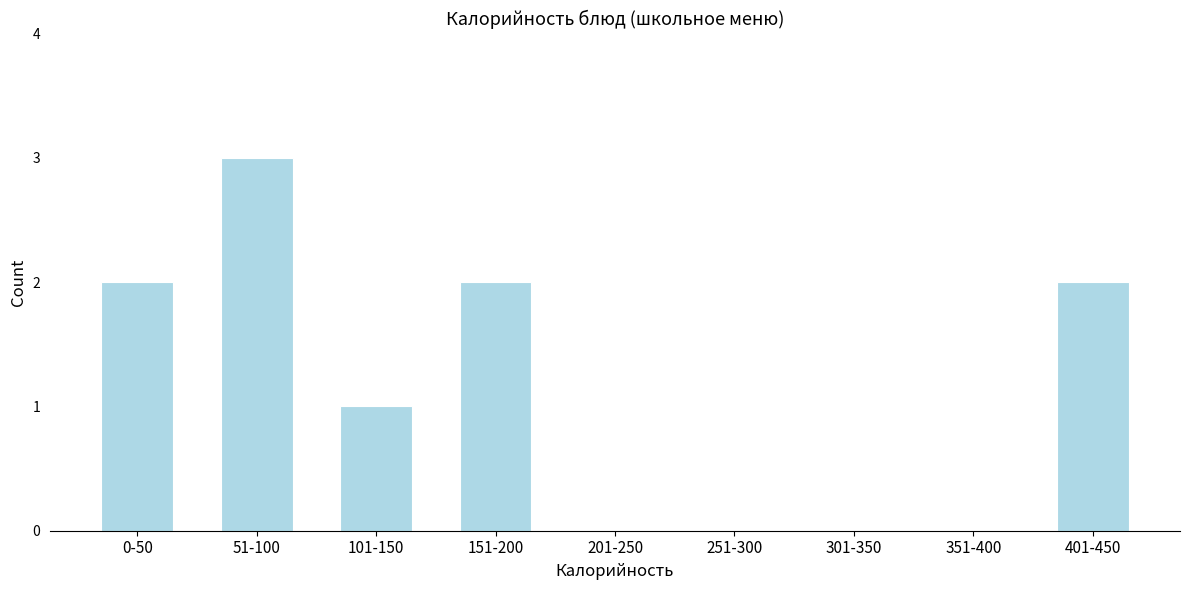

Reading left to right, transcribe all the data shown in this chart.

0-50=2	51-100=3	101-150=1	151-200=2	201-250=0	251-300=0	301-350=0	351-400=0	401-450=2